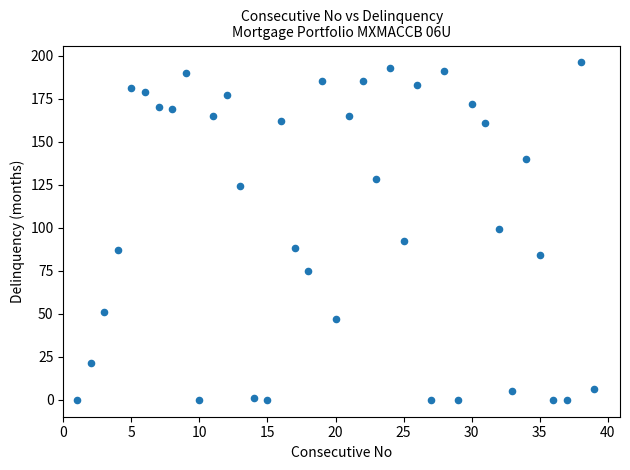

What is the range of Y values (max minus min)?

196